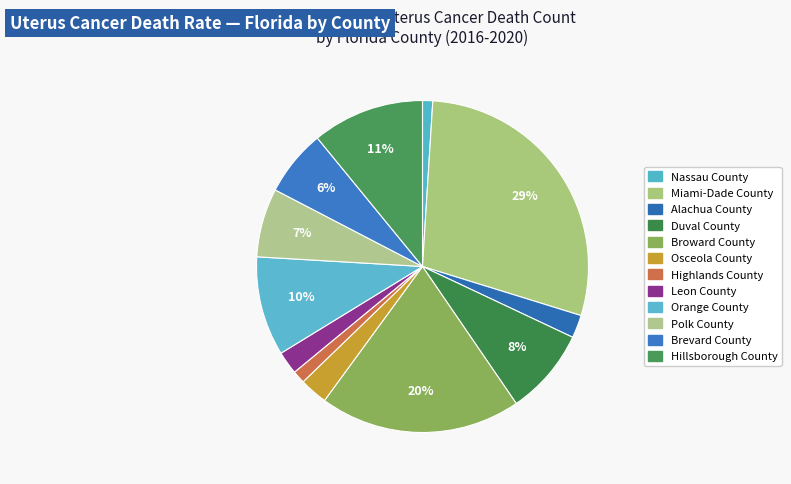

To the nearest percent, what is the average slice percentage?

8%